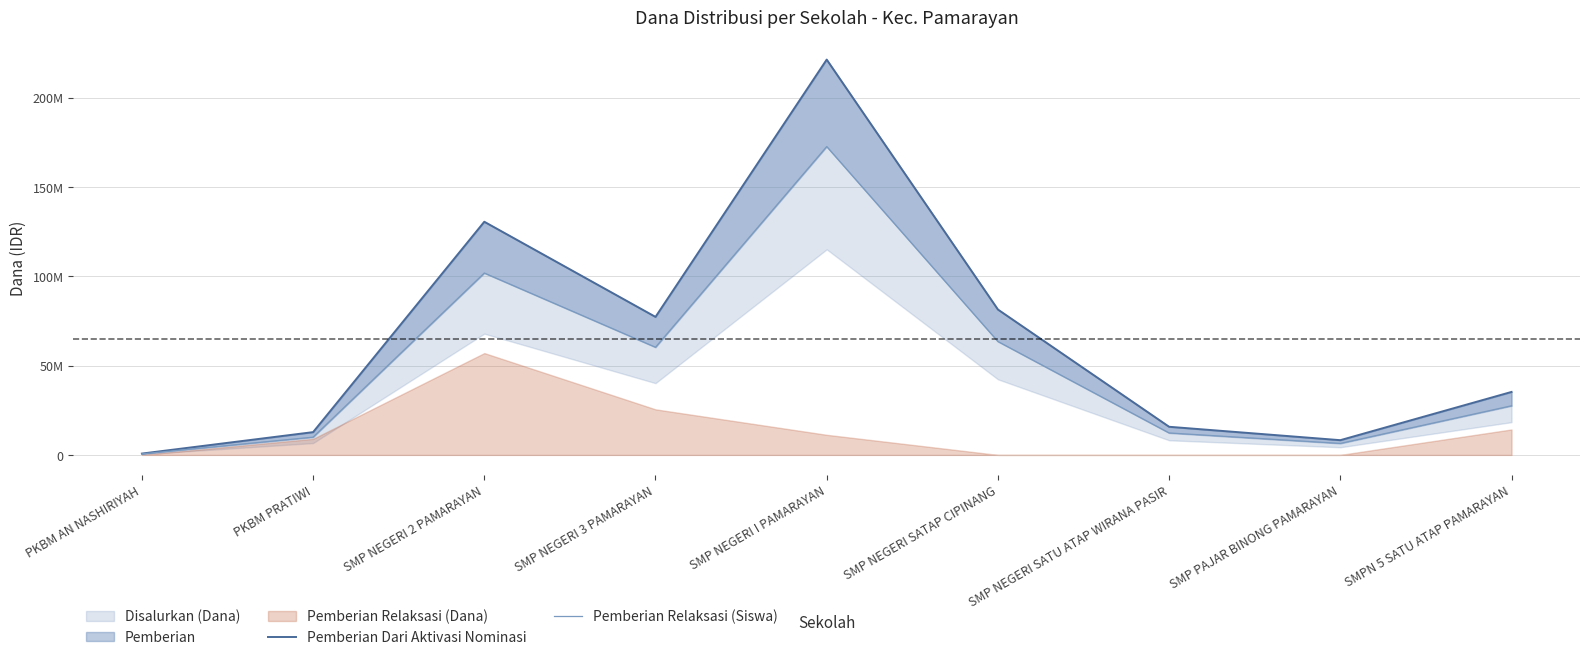

Reading left to right, extract all data points from this chart.

Pemberian Dari Aktivasi Nominasi: PKBM AN NASHIRIYAH=750000	PKBM PRATIWI=12750000	SMP NEGERI 2 PAMARAYAN=130500000	SMP NEGERI 3 PAMARAYAN=77250000	SMP NEGERI I PAMARAYAN=221250000	SMP NEGERI SATAP CIPINANG=81375000	SMP NEGERI SATU ATAP WIRANA PASIR=15750000	SMP PAJAR BINONG PAMARAYAN=8250000	SMPN 5 SATU ATAP PAMARAYAN=35250000
Pemberian Relaksasi (Siswa): PKBM AN NASHIRIYAH=585000	PKBM PRATIWI=9945000	SMP NEGERI 2 PAMARAYAN=101790000	SMP NEGERI 3 PAMARAYAN=60255000	SMP NEGERI I PAMARAYAN=172575000	SMP NEGERI SATAP CIPINANG=63472500	SMP NEGERI SATU ATAP WIRANA PASIR=12285000	SMP PAJAR BINONG PAMARAYAN=6435000	SMPN 5 SATU ATAP PAMARAYAN=27495000